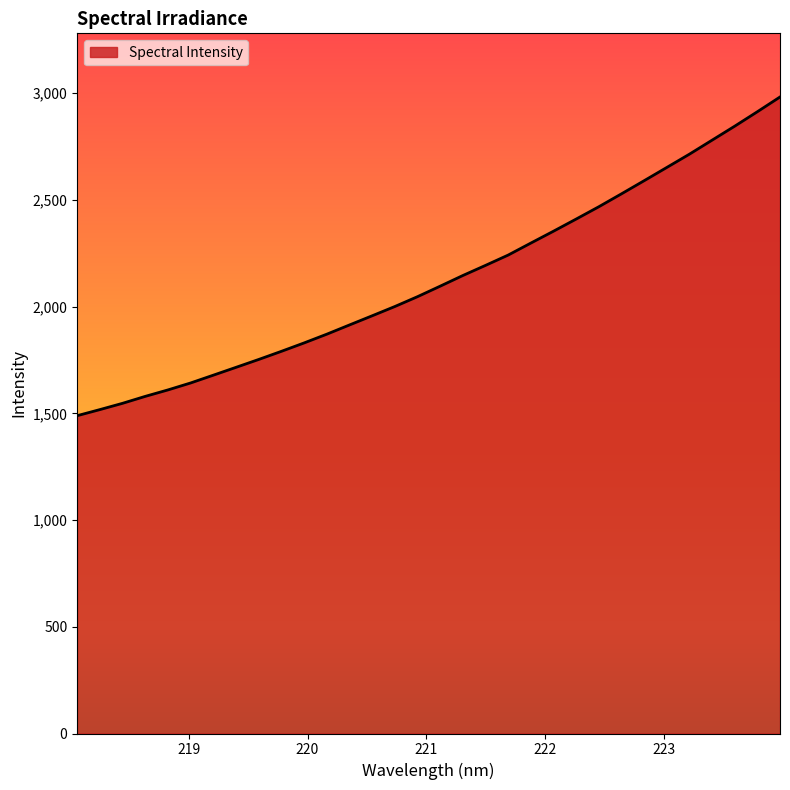

What is the difference between the second highest and second lowest values?

1395.8